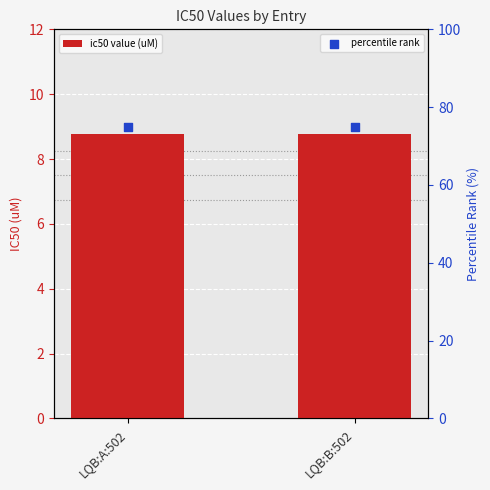

At which category is the sum across all series the highest?

LQB:A:502